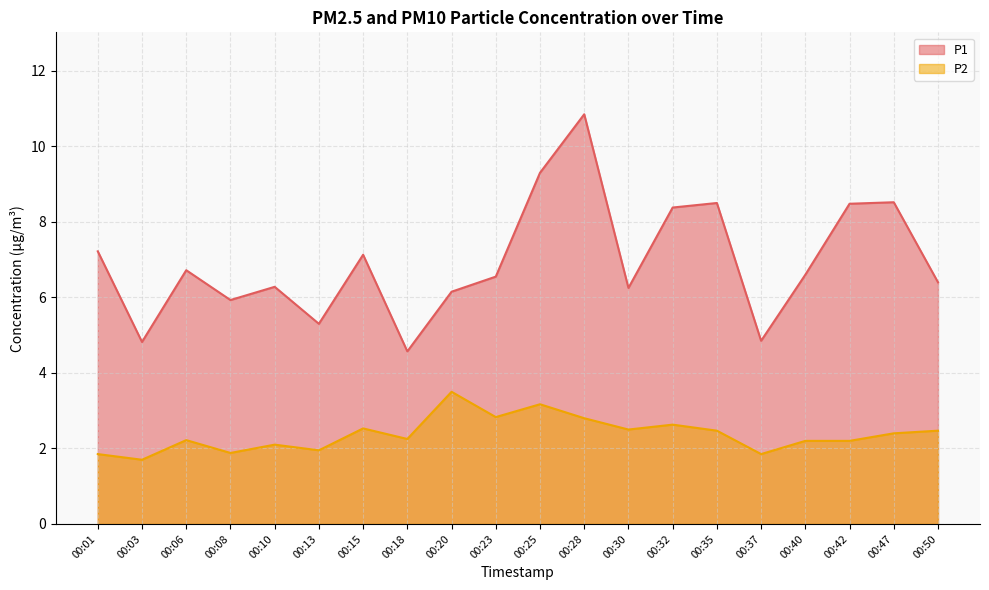

Reading left to right, list all the values displayed in this chart.

P1: 00:01=7.2	00:03=4.8	00:06=6.7	00:08=5.9	00:10=6.3	00:13=5.3	00:15=7.1	00:18=4.6	00:20=6.2	00:23=6.5	00:25=9.3	00:28=10.8	00:30=6.2	00:32=8.4	00:35=8.5	00:37=4.8	00:40=6.6	00:42=8.5	00:47=8.5	00:50=6.4
P2: 00:01=1.9	00:03=1.7	00:06=2.2	00:08=1.9	00:10=2.1	00:13=1.9	00:15=2.5	00:18=2.2	00:20=3.5	00:23=2.8	00:25=3.2	00:28=2.8	00:30=2.5	00:32=2.6	00:35=2.5	00:37=1.9	00:40=2.2	00:42=2.2	00:47=2.4	00:50=2.5